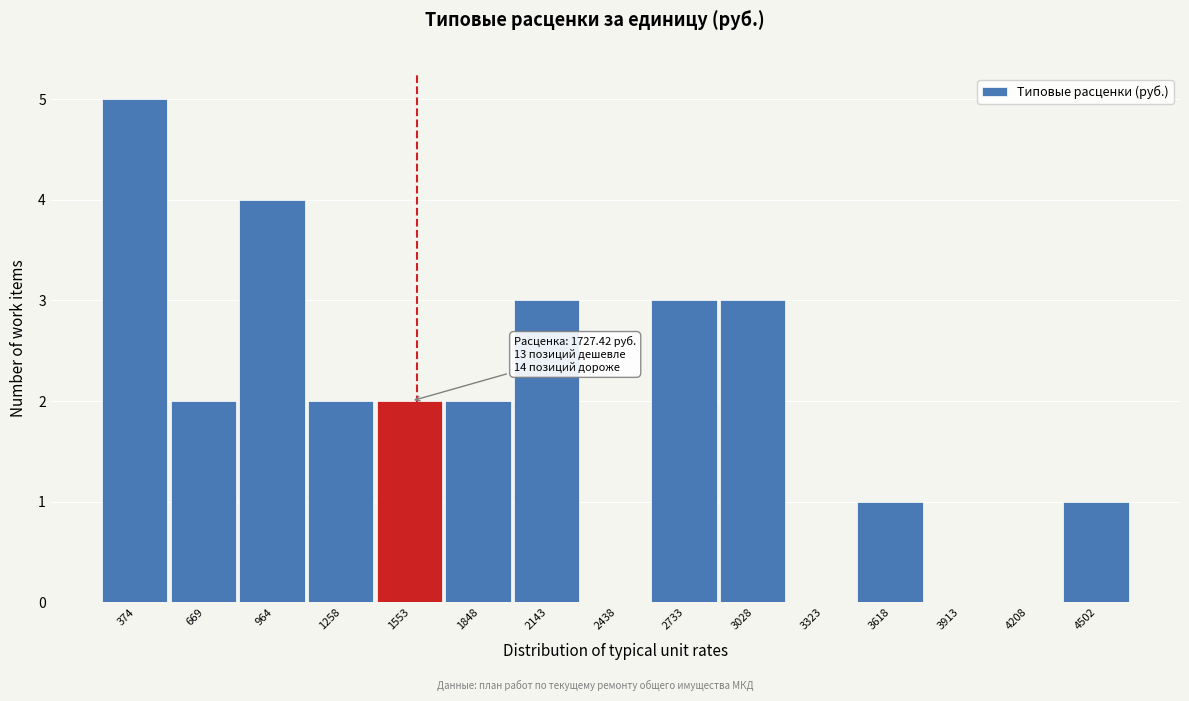

Reading left to right, list all the values displayed in this chart.

374=5	669=2	964=4	1258=2	1553=2	1848=2	2143=3	2438=0	2733=3	3028=3	3323=0	3618=1	3913=0	4208=0	4502=1